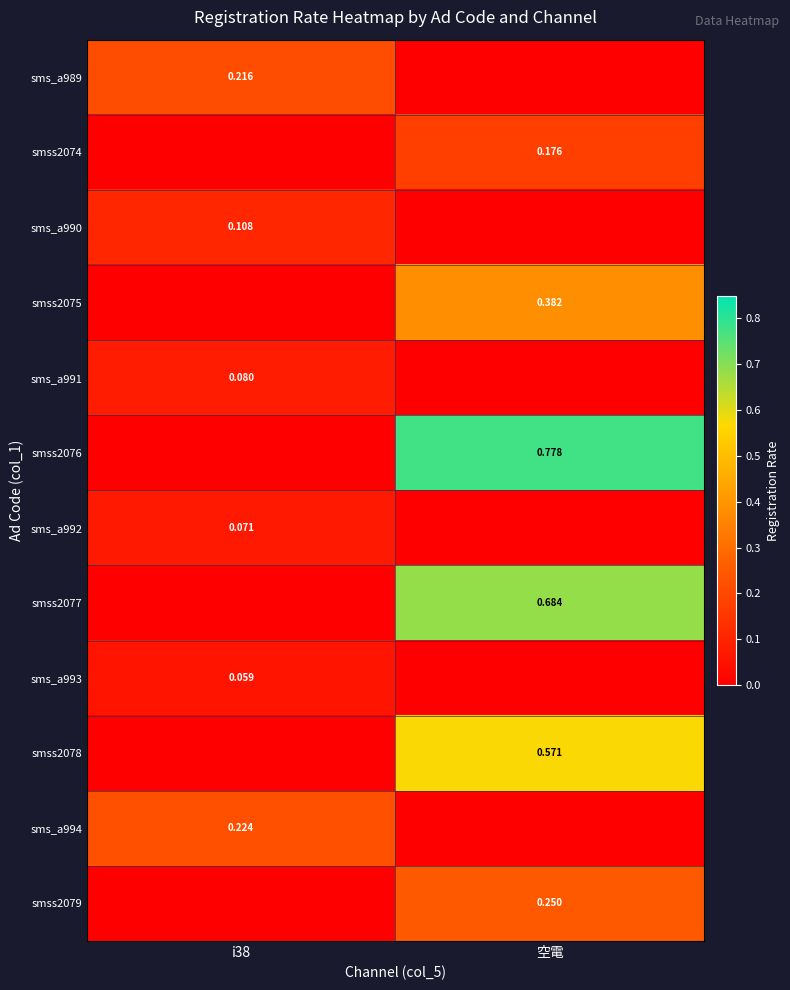

True or false: smss2074 has a value of 0.0 at i38.

True